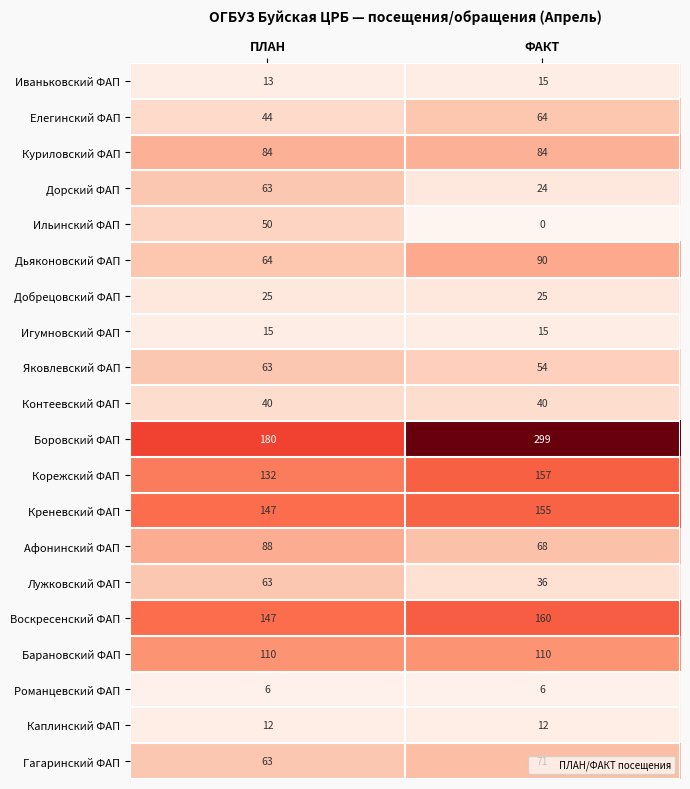

How many distinct data groups are displayed?

20